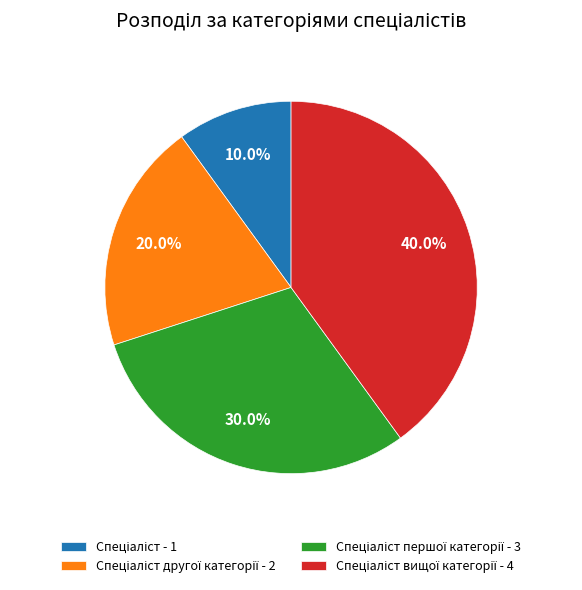

Is there a majority slice in this chart?

No